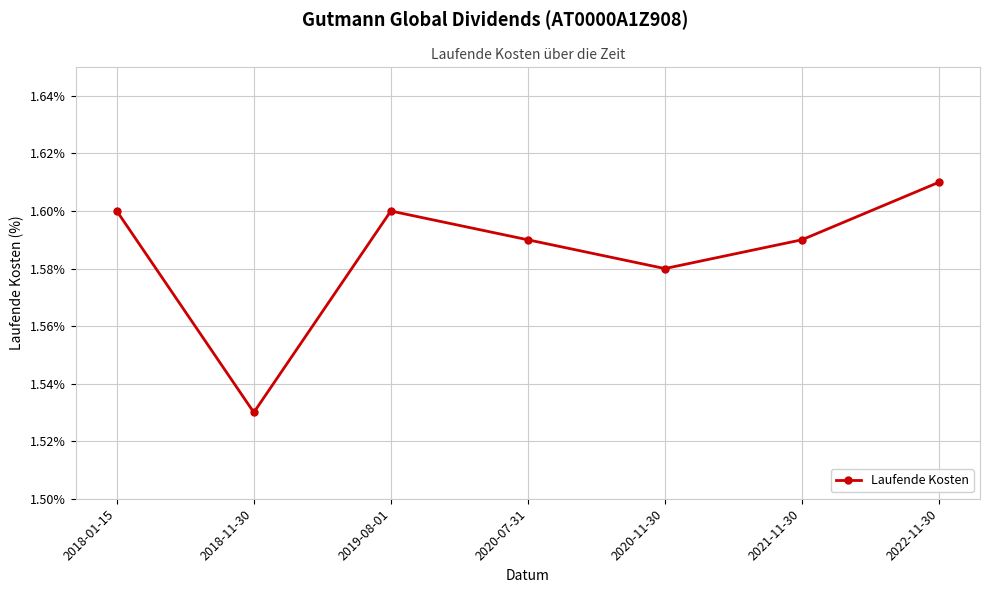

Which category has the highest value across all series?

2022-11-30